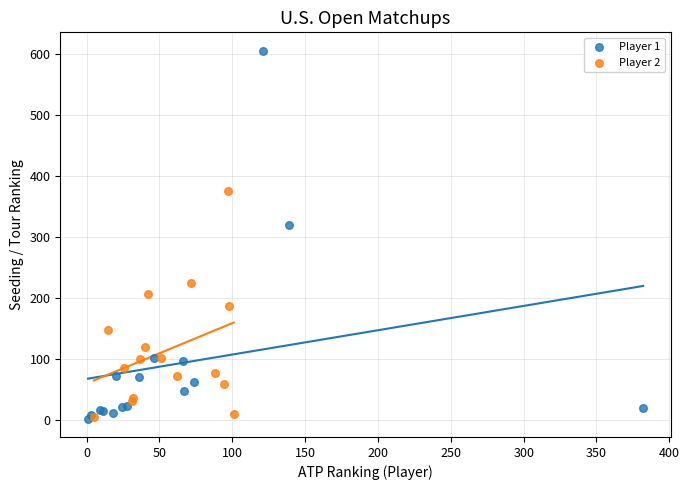

Which series has the largest Y range (max minus min)?

Player 1